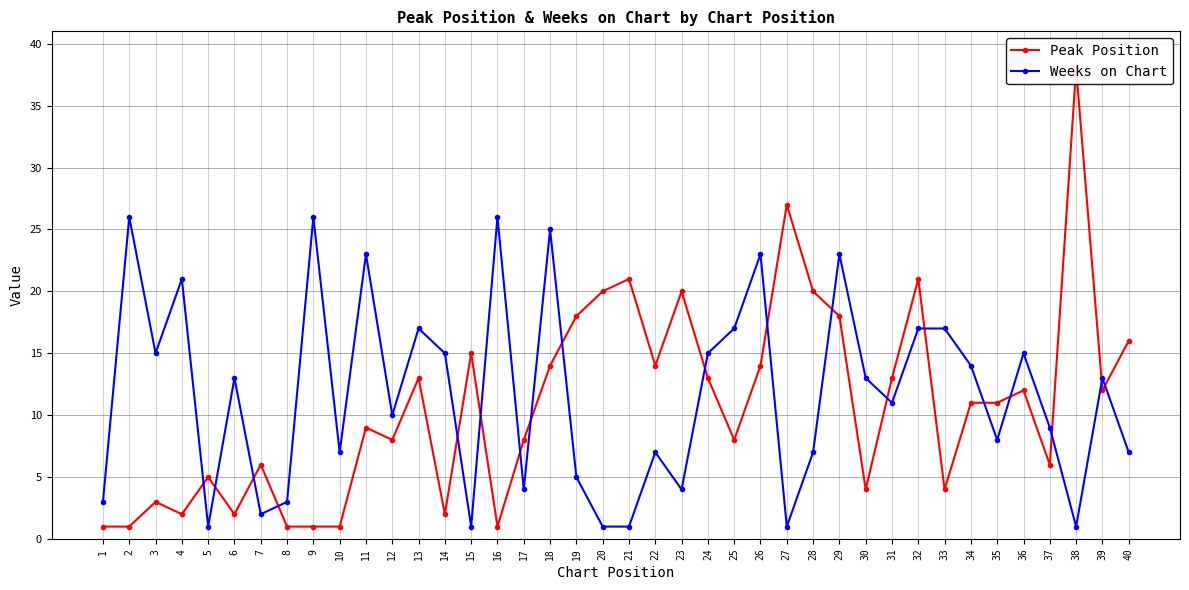

What is the difference between the maximum and second lowest values in the Peak Position series?

37